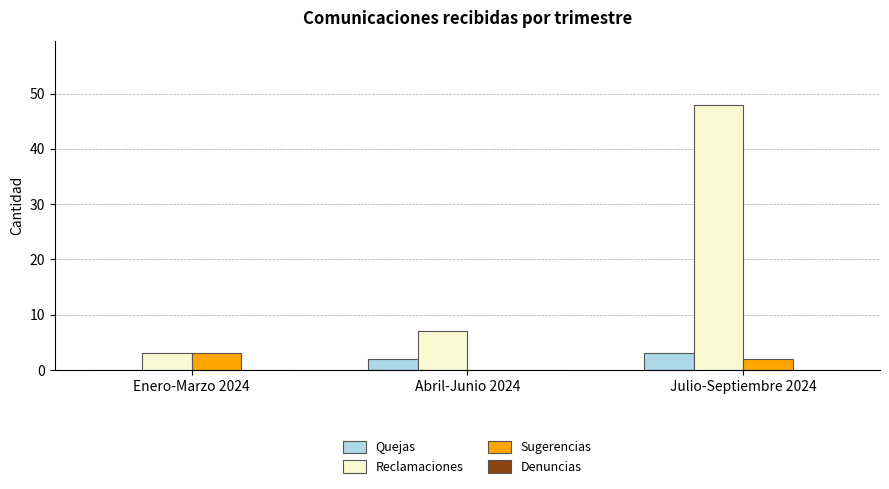

What is the sum of all Quejas values?

5